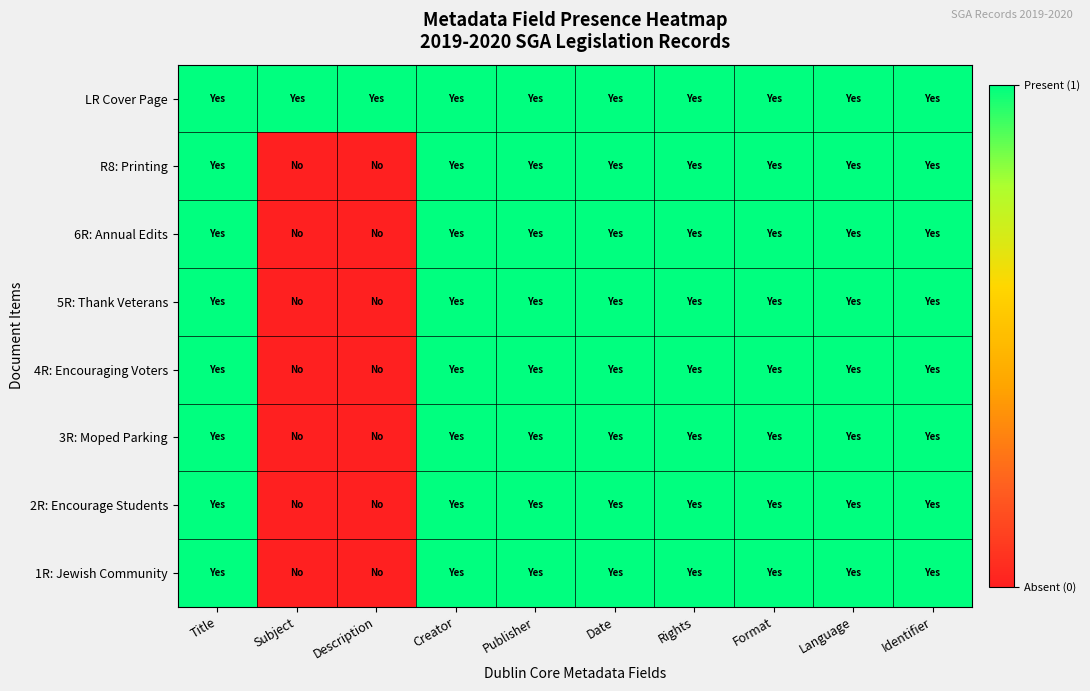

Rank the series at Format from lowest to highest value.

LR Cover Page, R8: Printing, 6R: Annual Edits, 5R: Thank Veterans, 4R: Encouraging Voters, 3R: Moped Parking, 2R: Encourage Students, 1R: Jewish Community